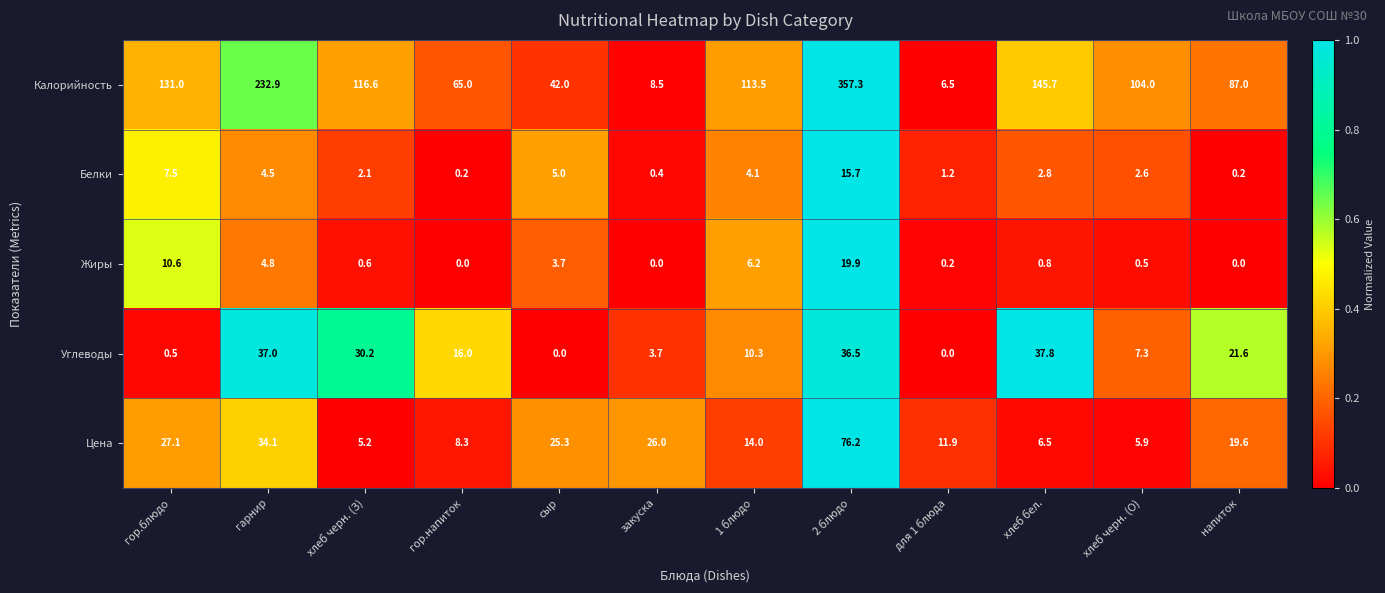

Which category has the highest value across all series?

2 блюдо